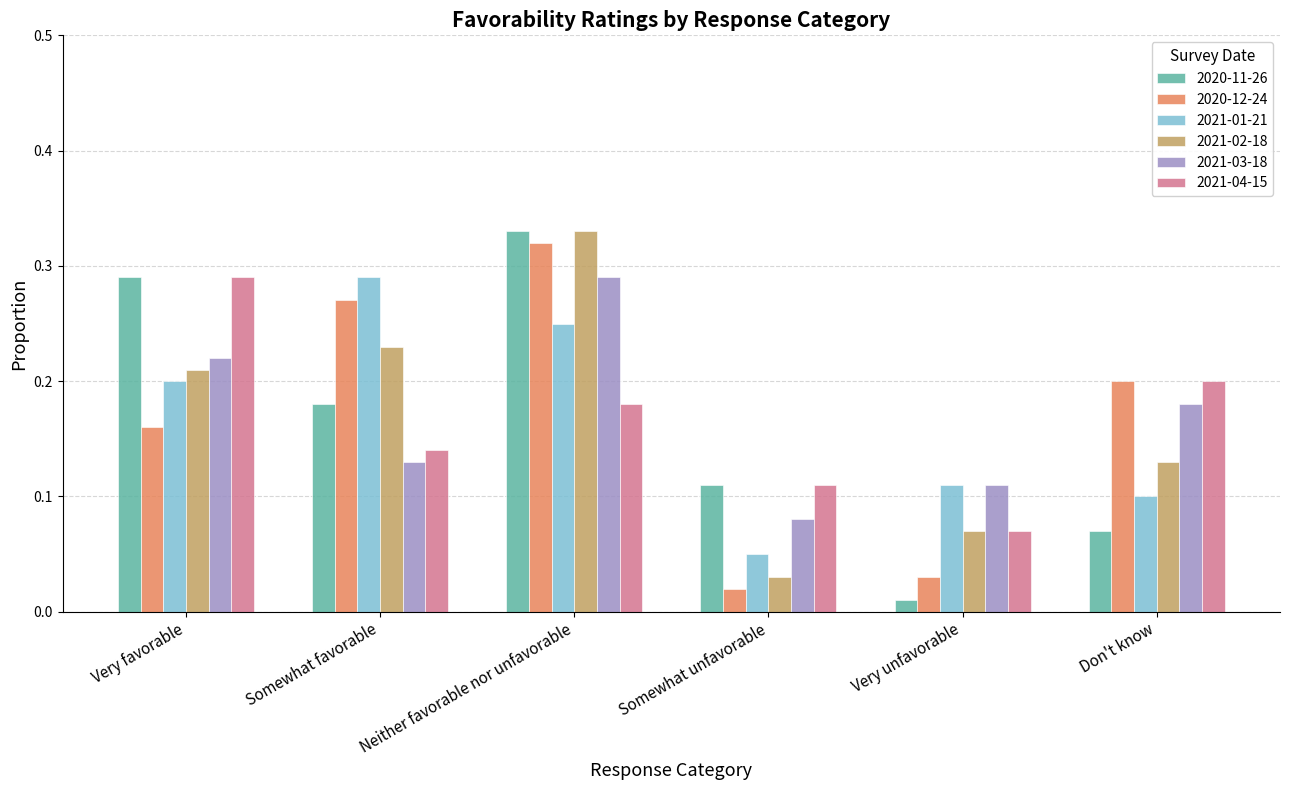

What is the sum of all 2021-03-18 values?

1.0